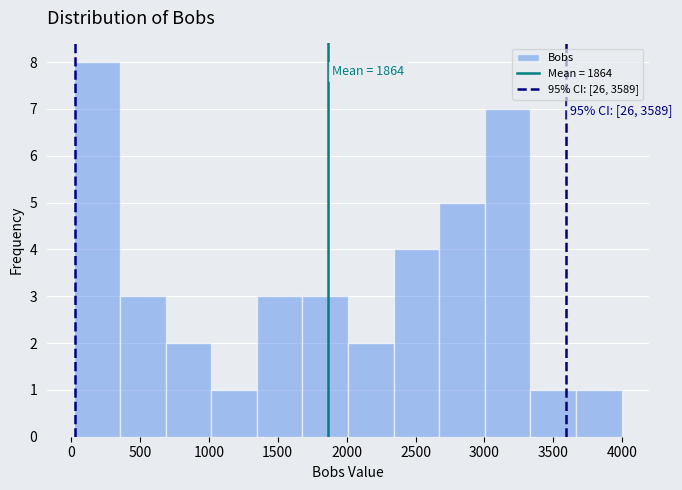

Over which range of the x-axis is the bar tallest?

0 to 350